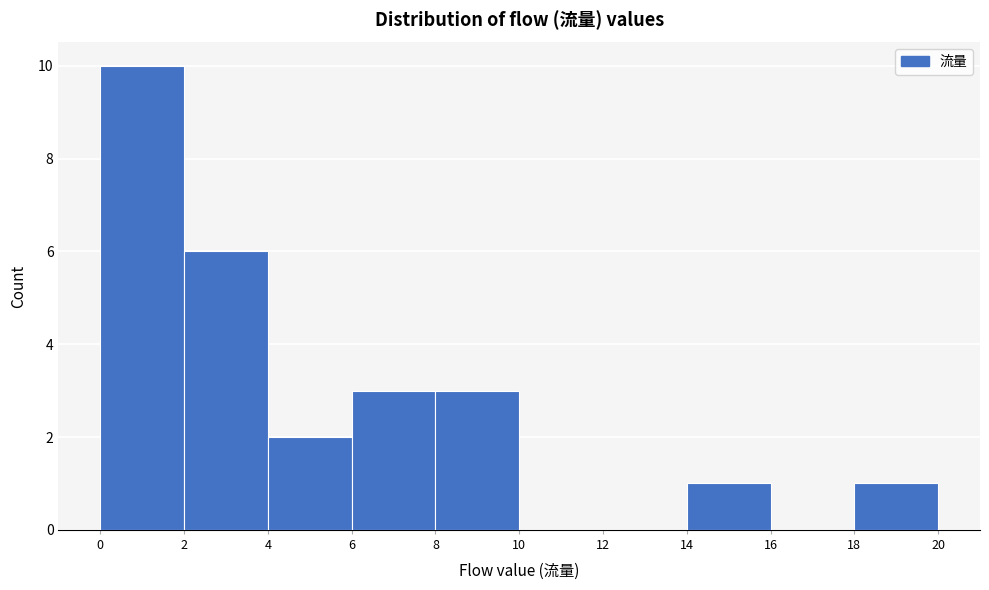

Over which range of the x-axis is the bar tallest?

0 to 2